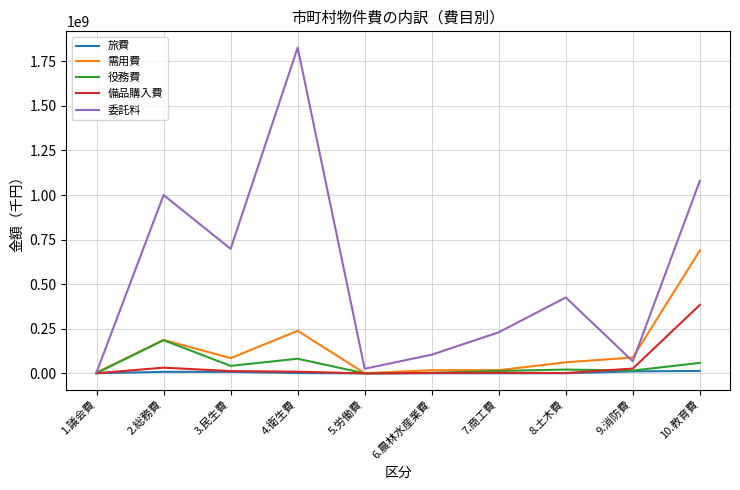

What is the minimum value shown in the chart?

64387